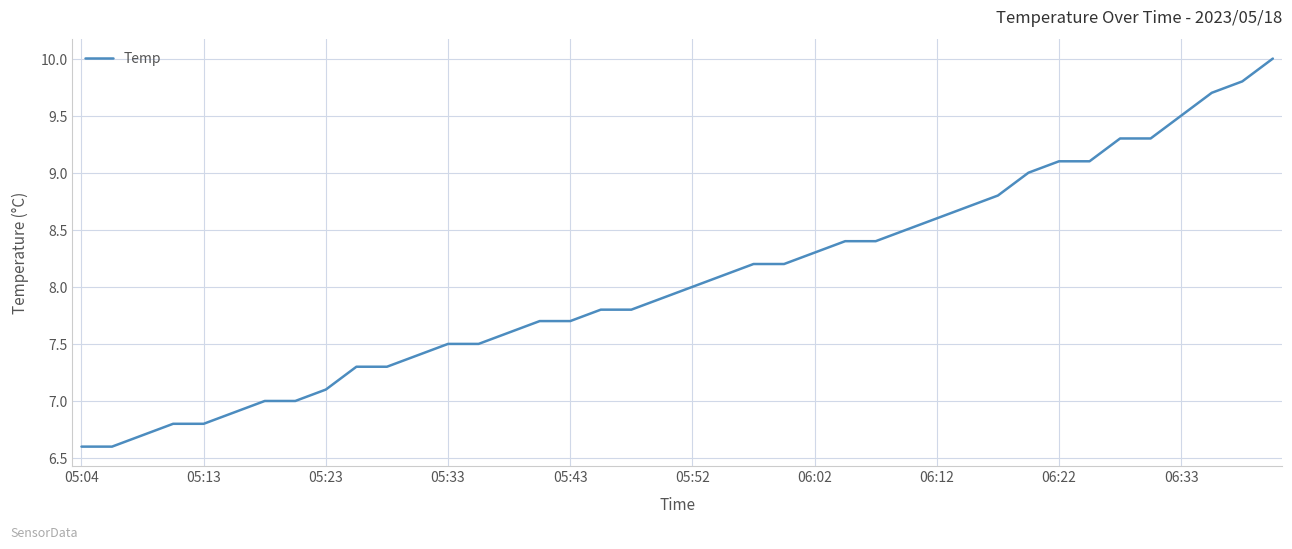

What is the minimum value shown in the chart?

6.6